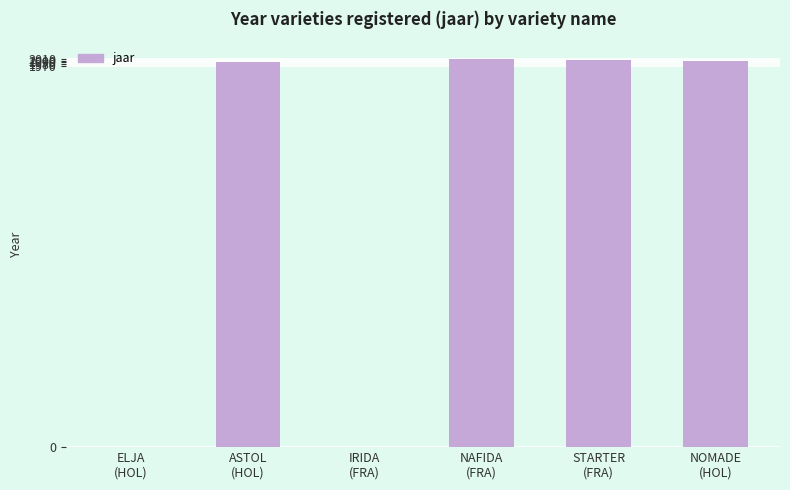

What is the maximum value shown in the chart?

2009